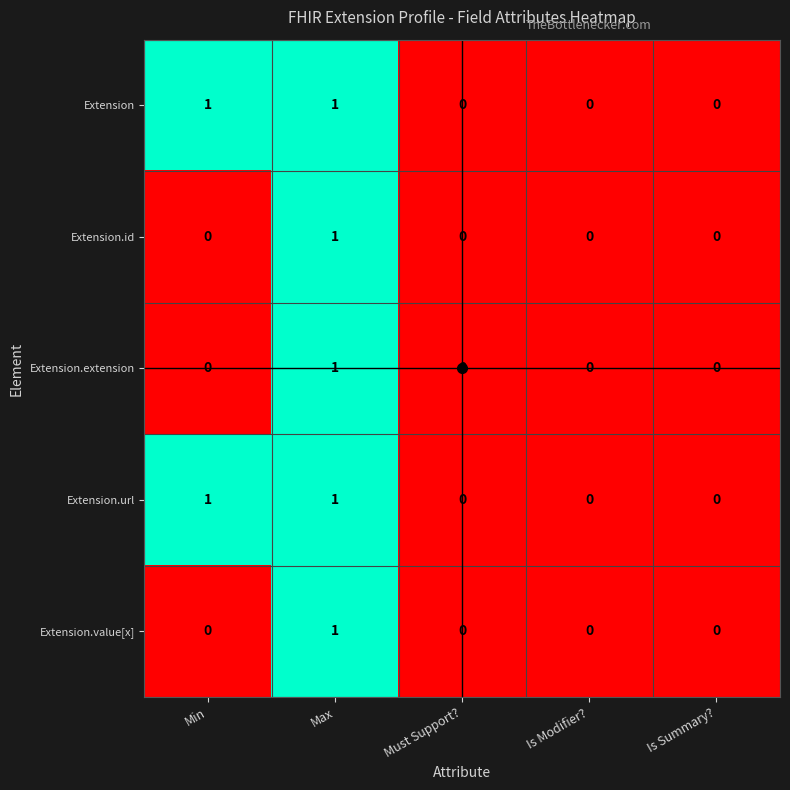

The Extension.extension series shows 1 at Max. True or false?

True